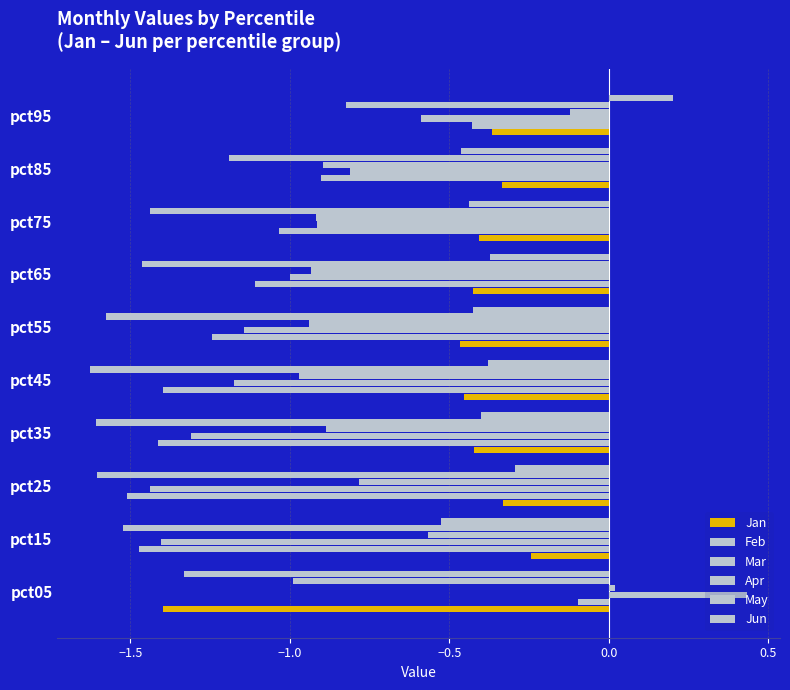

How many values in the Feb series are below -1?

7